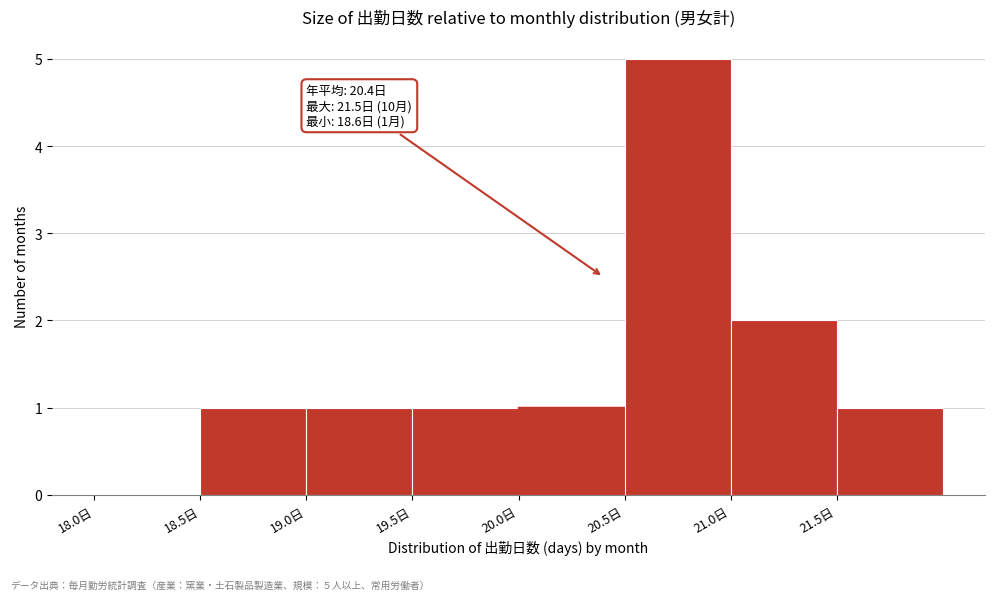

Which range on the x-axis has the tallest bar?

20.5 to 21.0